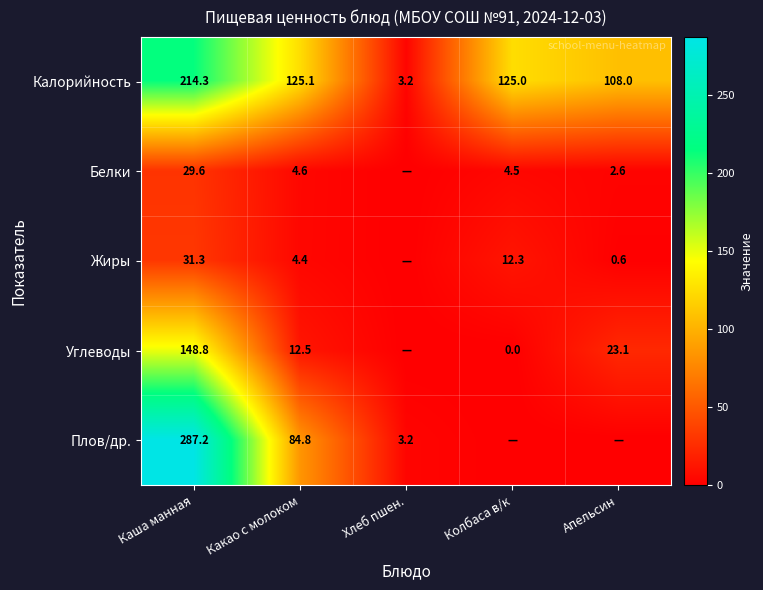

What is the sum of the Калорийность values at Апельсин and Хлеб пшен.?

111.2